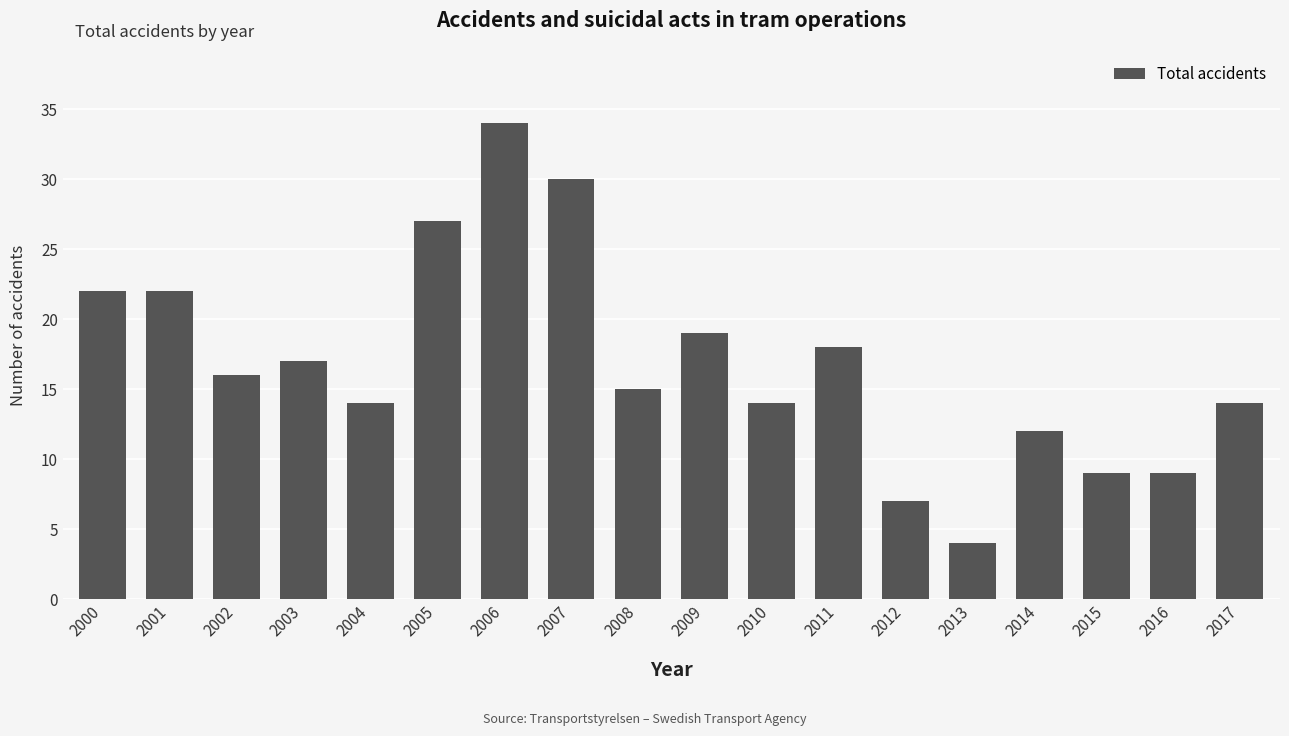

What is the approximate value at 2008?

15